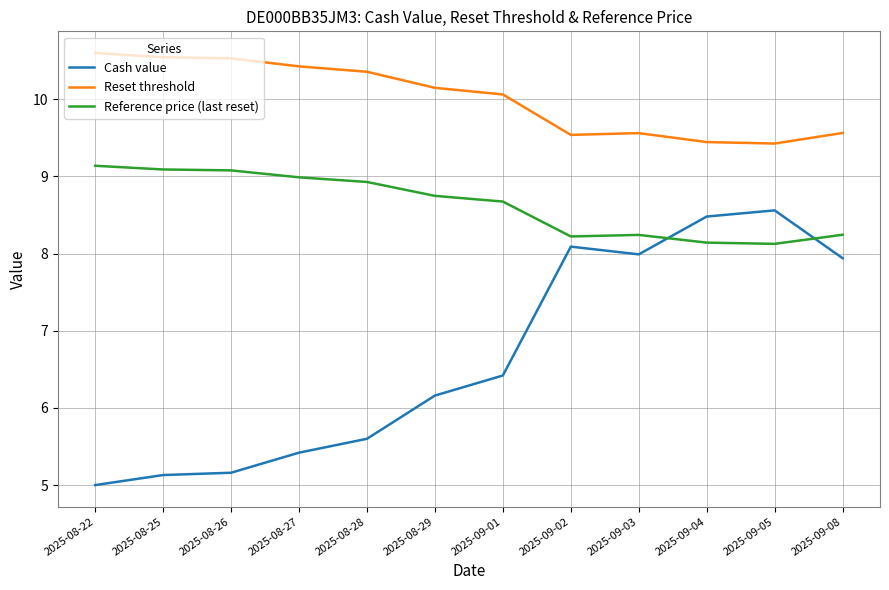

Which series has the widest spread of values?

Cash value